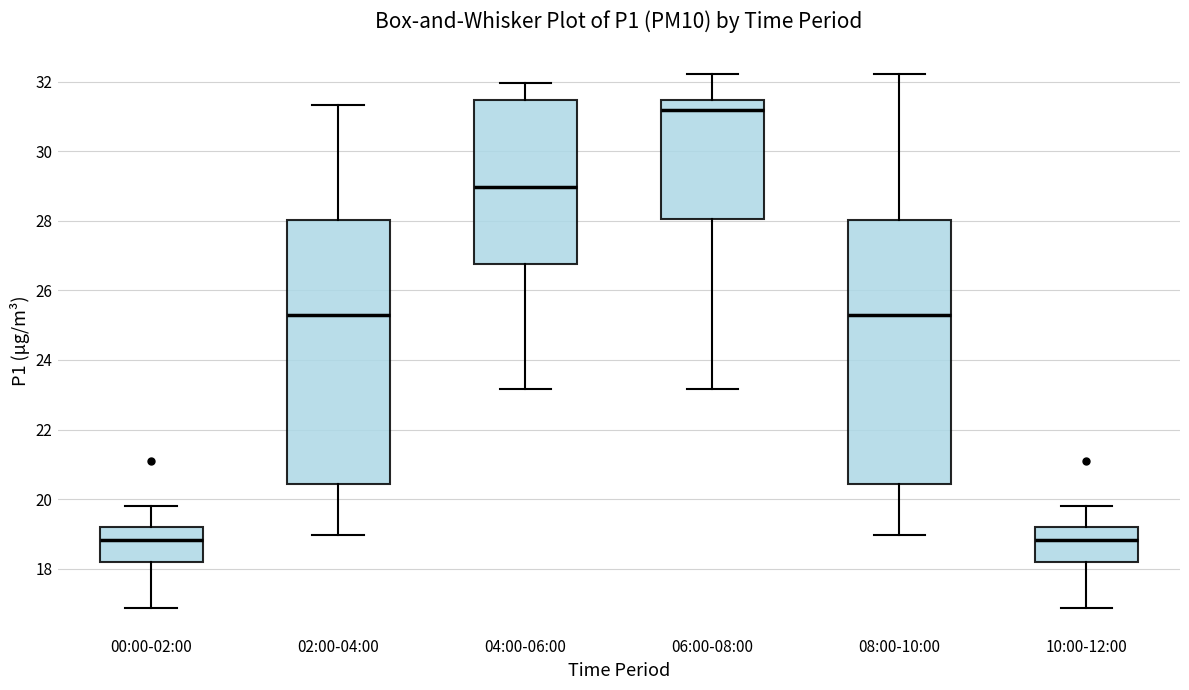

Where does the lower whisker of the box for 08:00-10:00 end on the y-axis? The values are not printed on the chart, so give them approximately, as read against the axis.

19.0